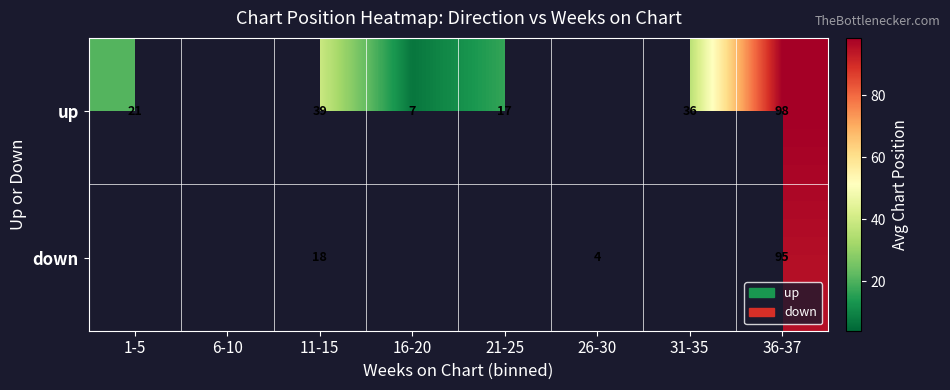

Rank the series at 11-15 from lowest to highest value.

down, up